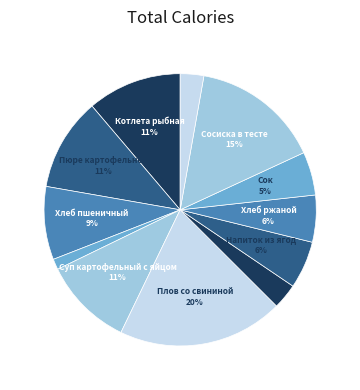

Count the number of slices in the pie.

12